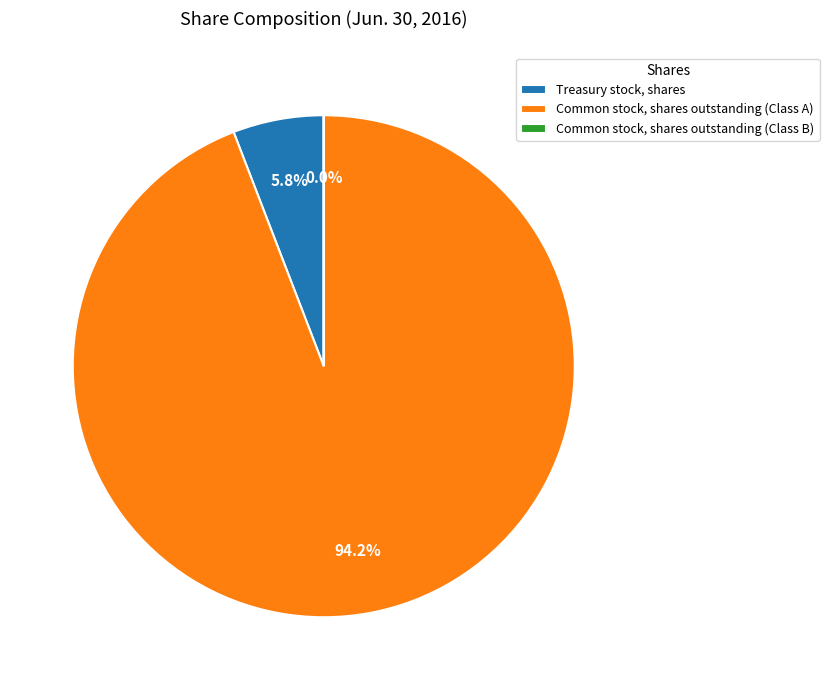

Does any single category account for the majority?

Yes